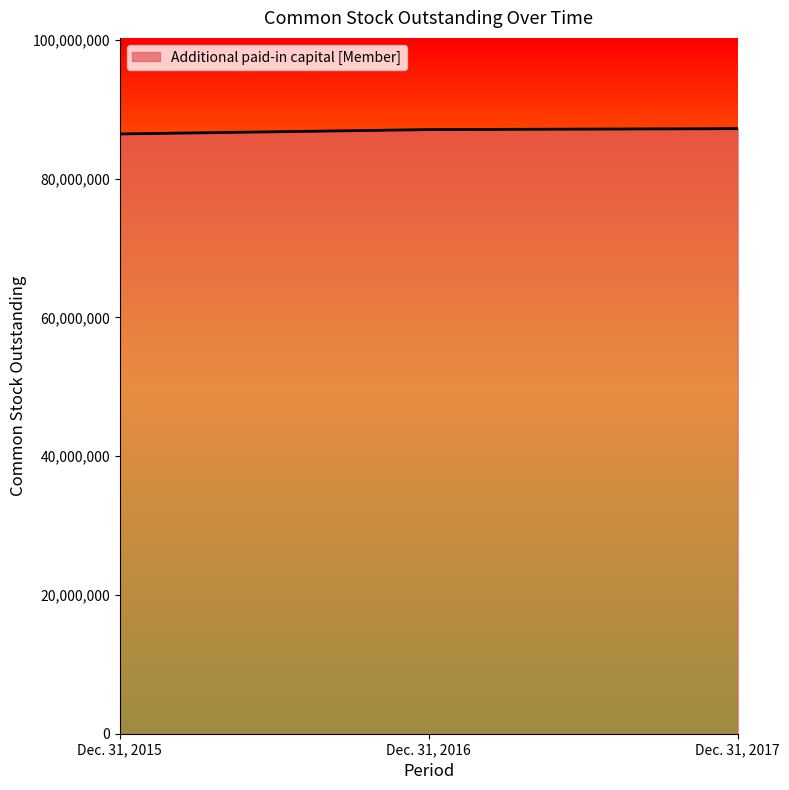

Is it true that the value at Dec. 31, 2015 is 86438911?

True